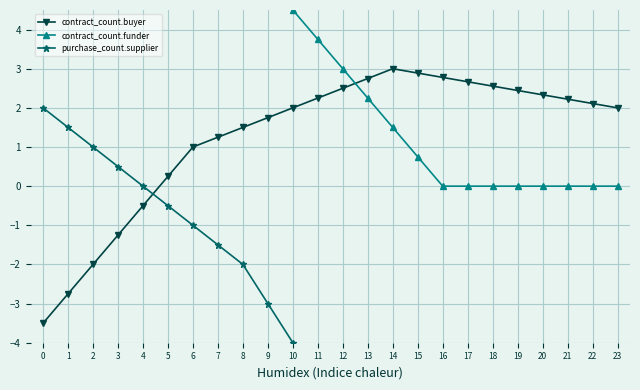

List the series in order of their overall mean, lowest first.

purchase_count.supplier, contract_count.buyer, contract_count.funder